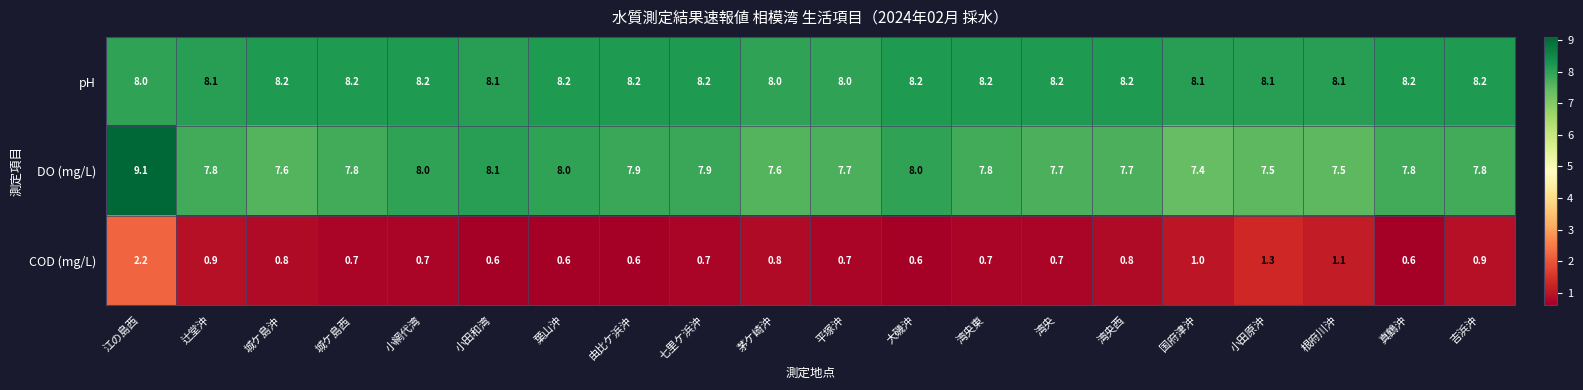

What is the difference between the highest and lowest values at 葉山沖?

7.6